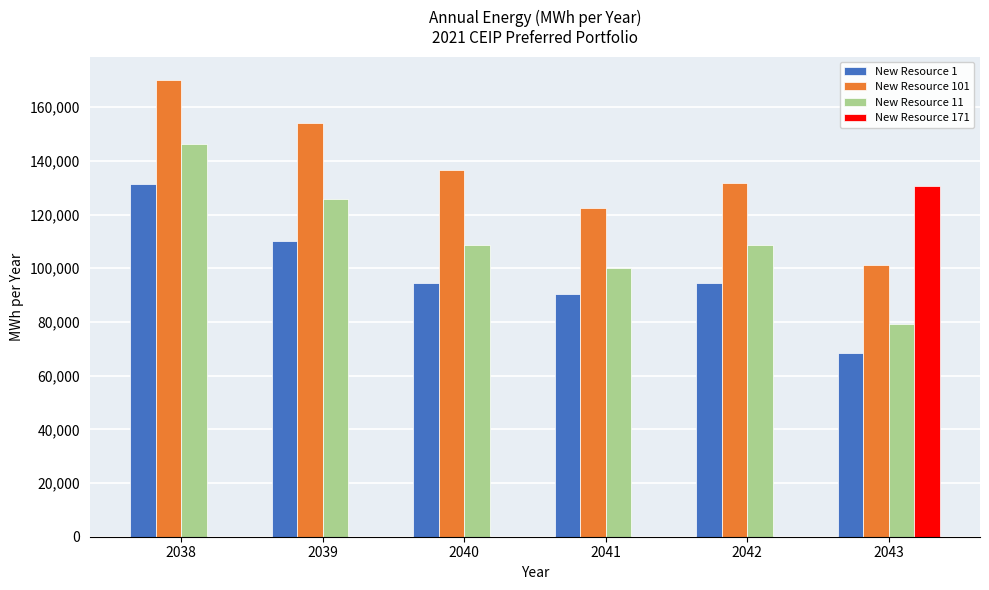

How many groups of bars are there?

6